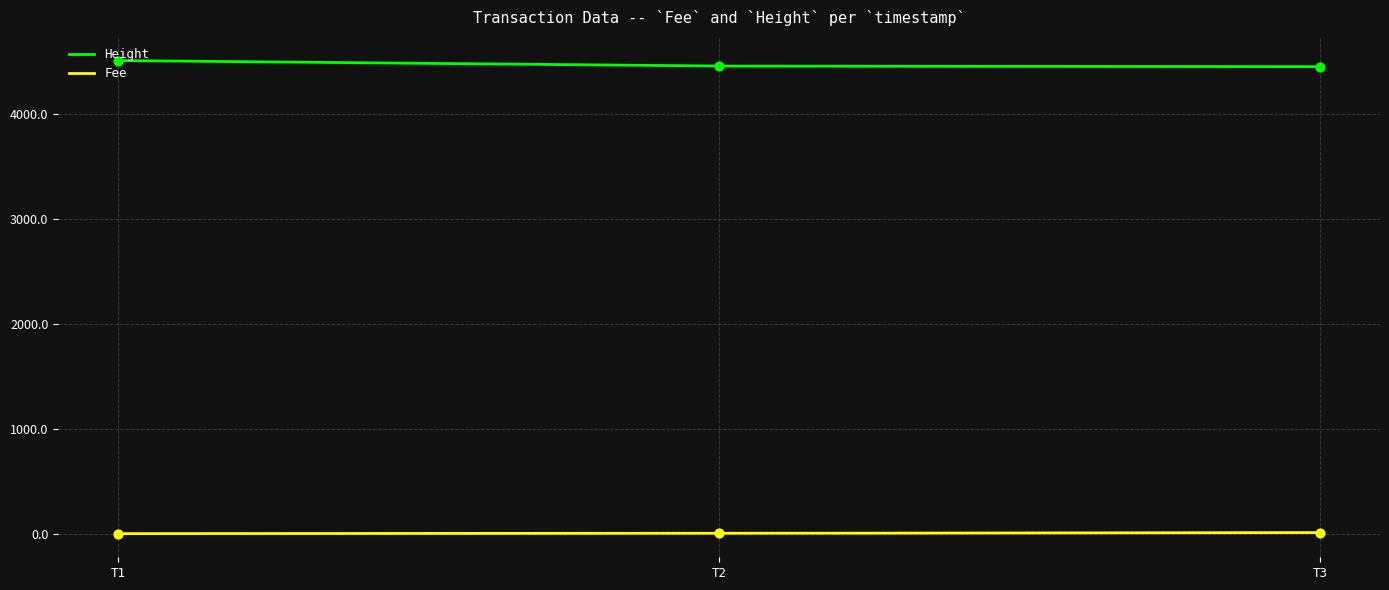

Which series contains the lowest Y value?

Fee